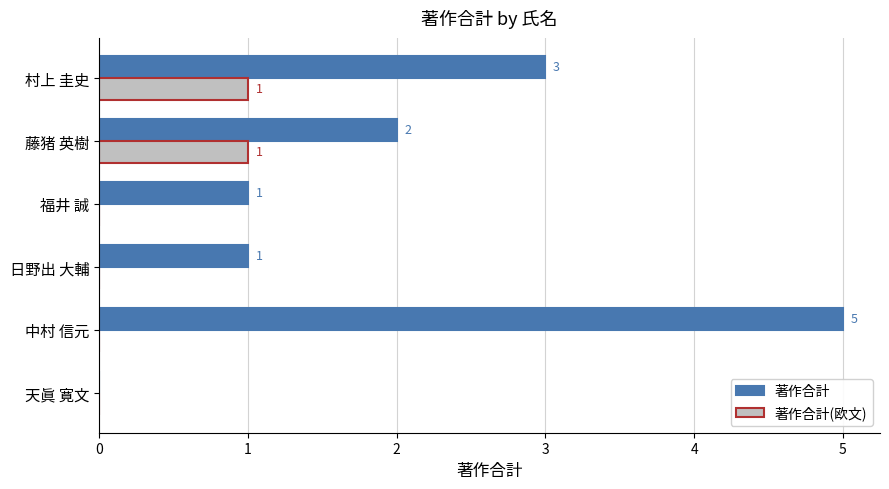

What is the sum of all 著作合計 values?

12